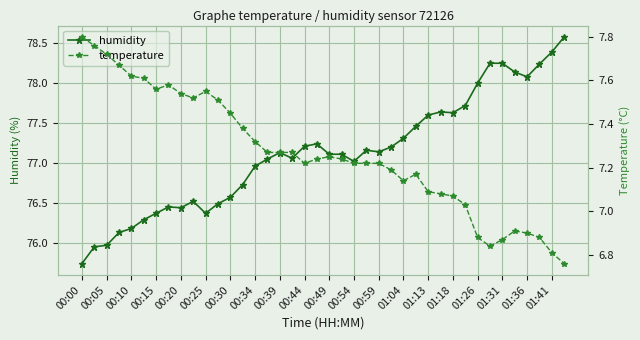

Which category has the lowest value in the humidity series?

00:00